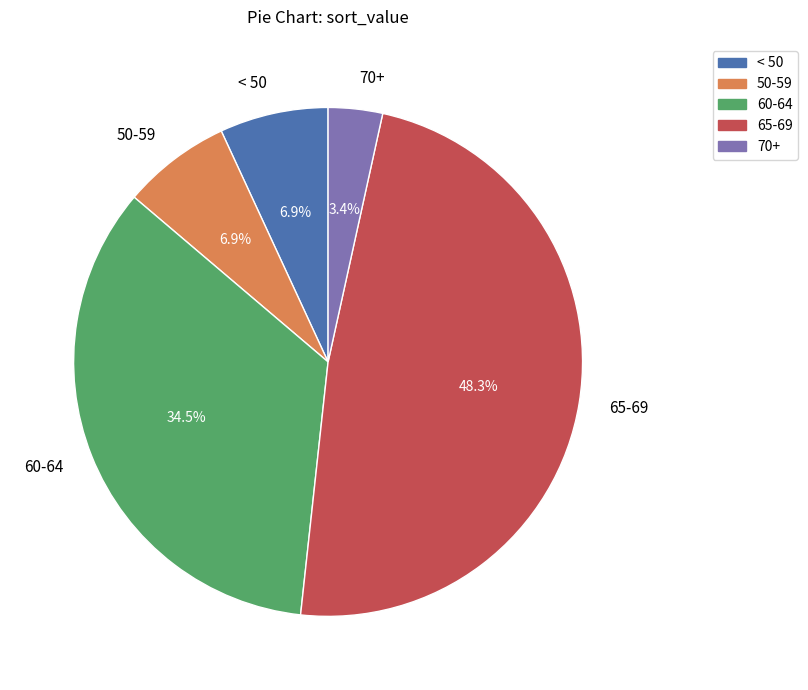

What is the smallest slice in the pie chart?

70+